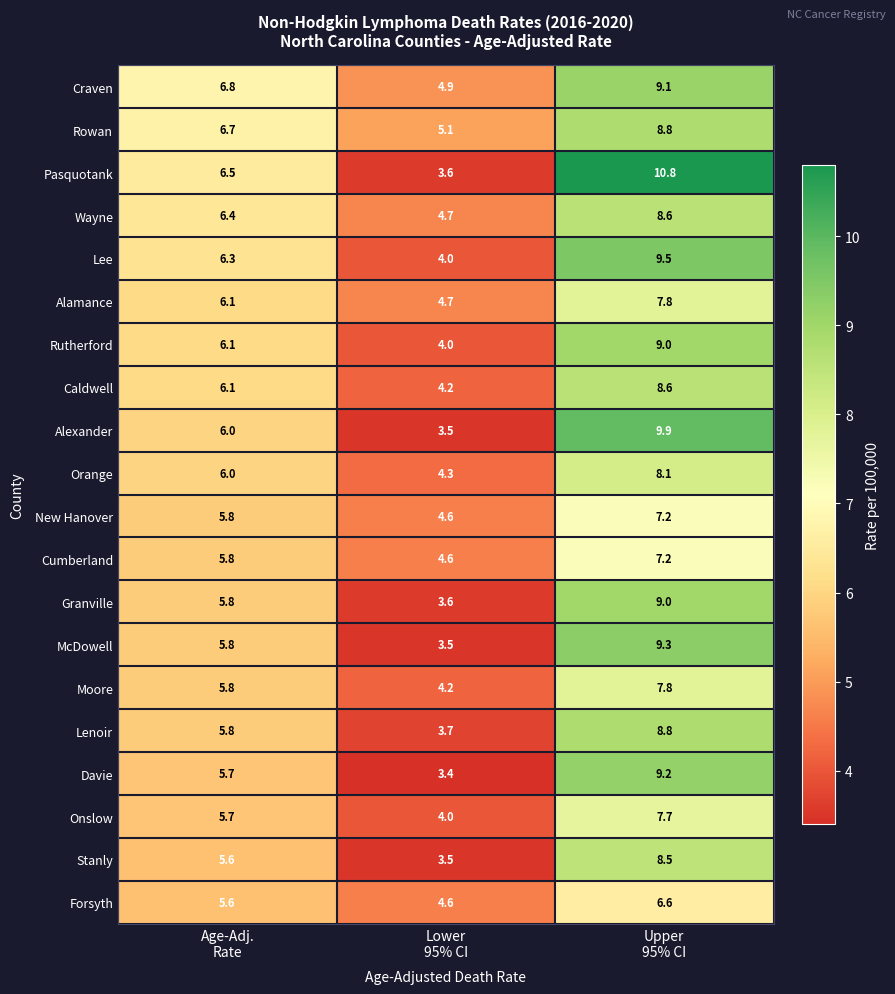

What is the minimum value shown in the chart?

3.4